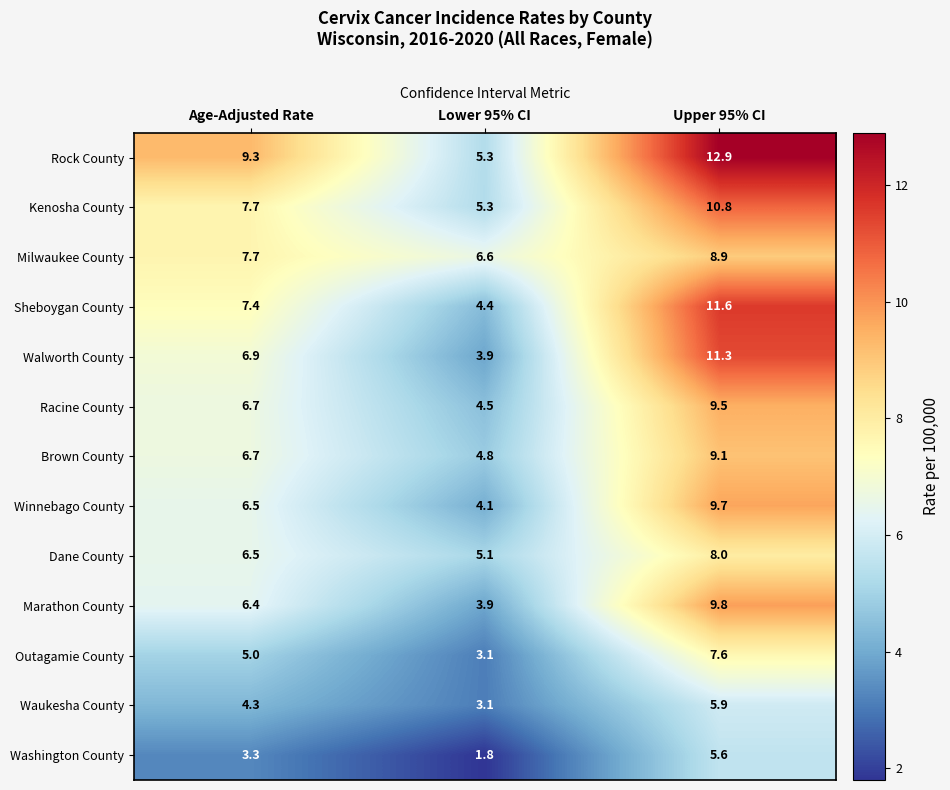

List the series in order of their peak value, lowest first.

Washington County, Waukesha County, Outagamie County, Dane County, Milwaukee County, Brown County, Racine County, Winnebago County, Marathon County, Kenosha County, Walworth County, Sheboygan County, Rock County